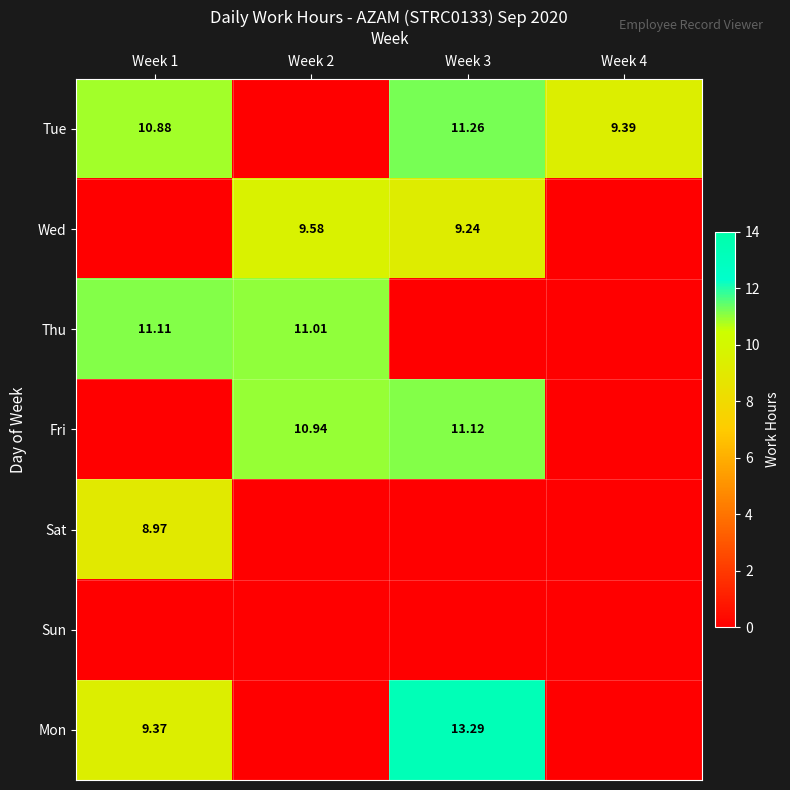

Which series has the largest total across all categories?

Tue